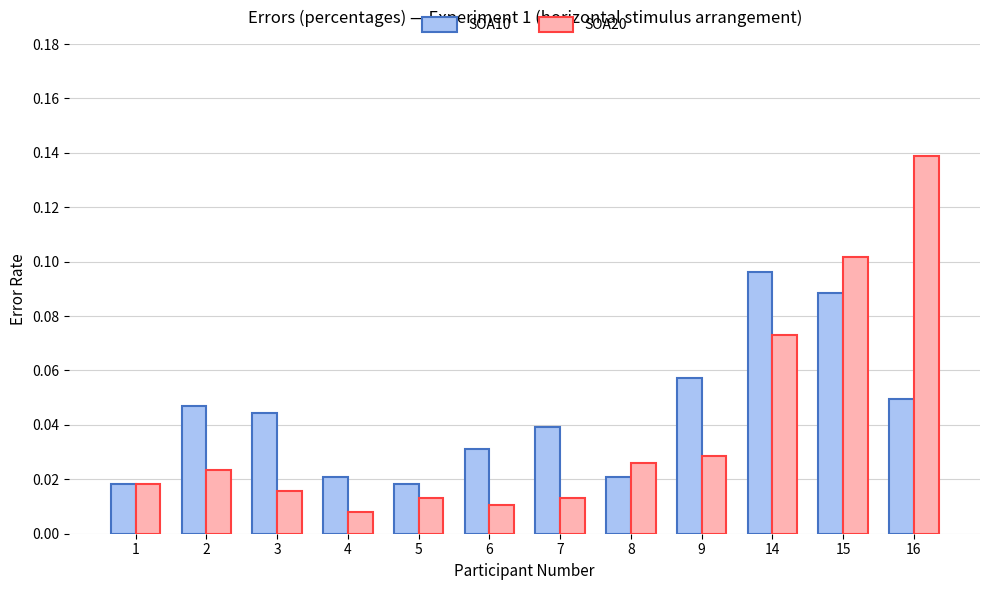

The value of SOA10 at 15 is 0.0. True or false?

False